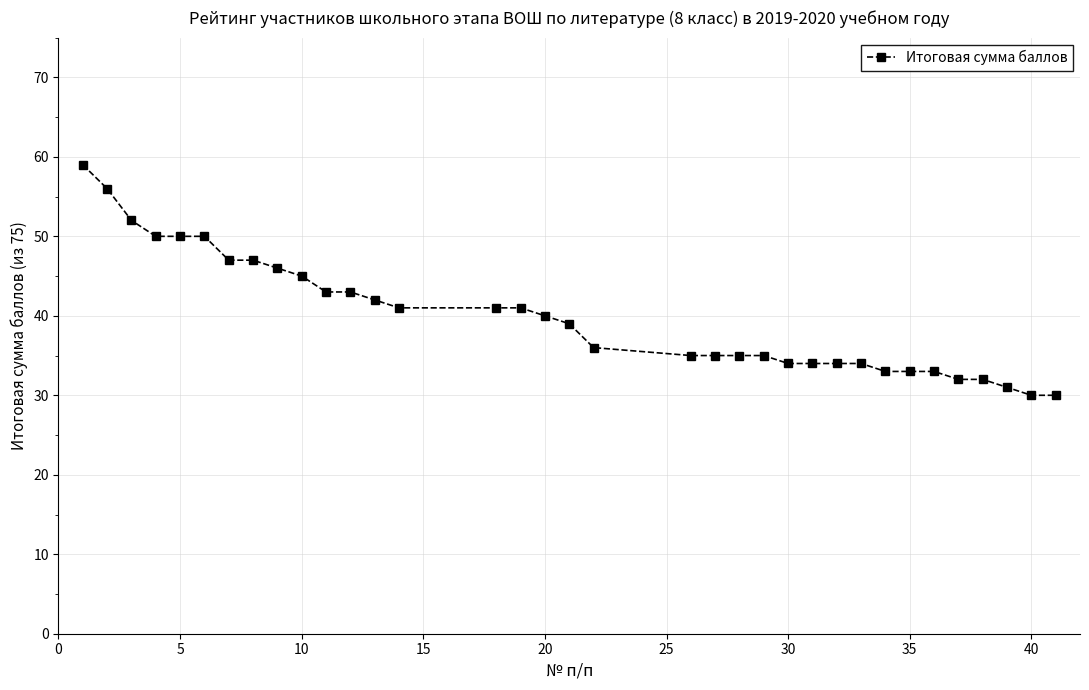

Does the chart display data point markers on the line(s)?

Yes